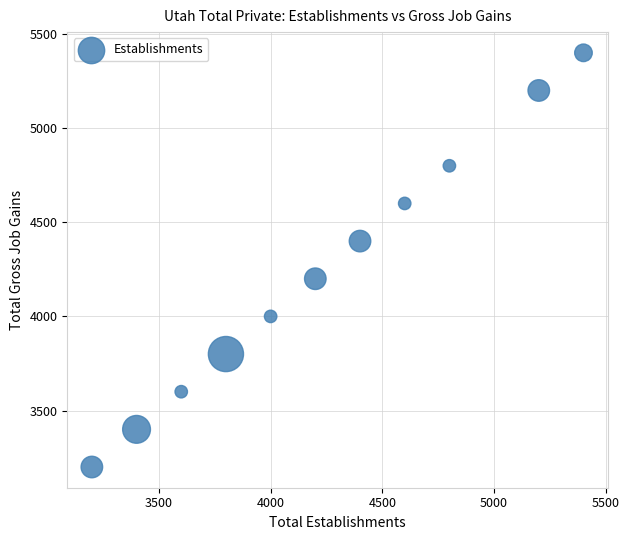

What is the average Y value?

4236